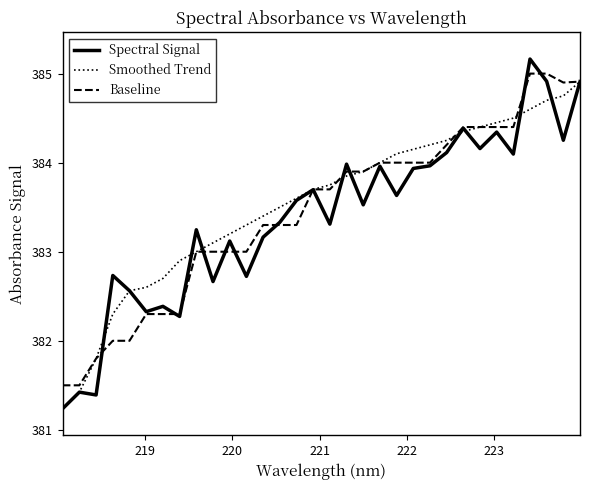

What is the maximum value shown in the chart?

385.2